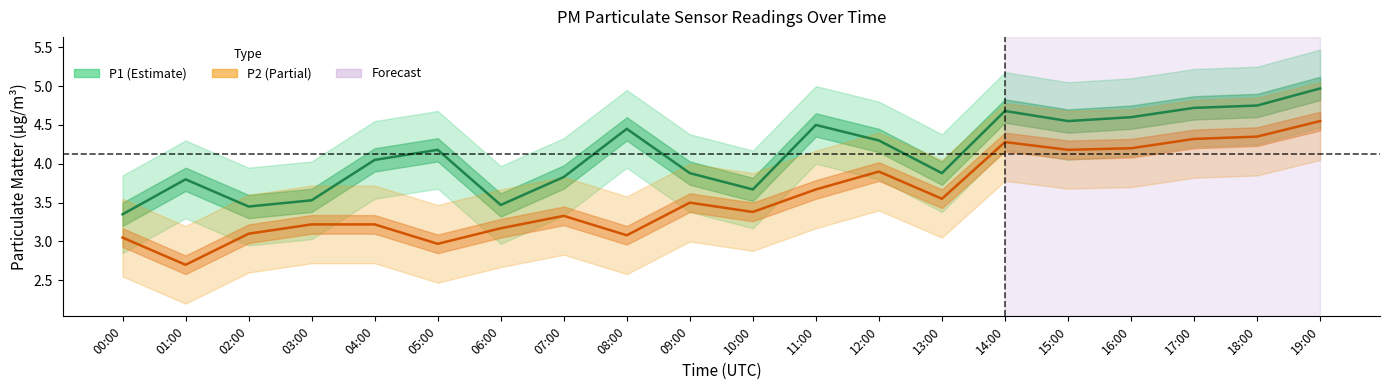

At 15:00, list the series in order from smallest to largest.

P2_lower, P1_lower, P2, P1, P2_upper, P1_upper